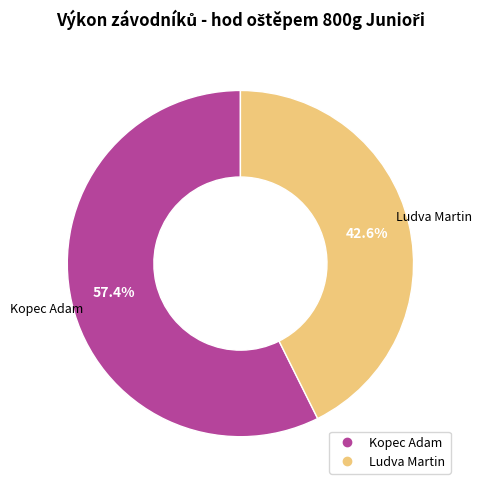

True or false: Ludva Martin accounts for 54% of the total.

False